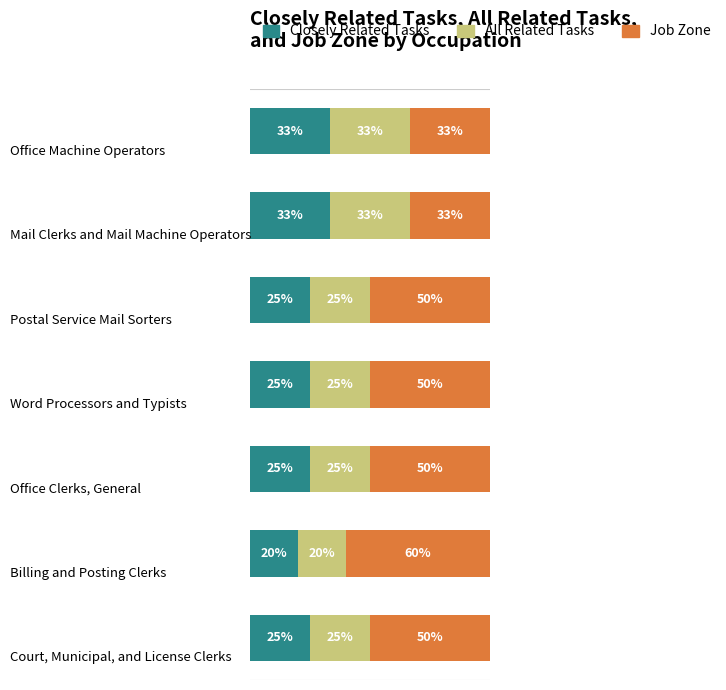

What is the average value of the Job Zone series?

46.7